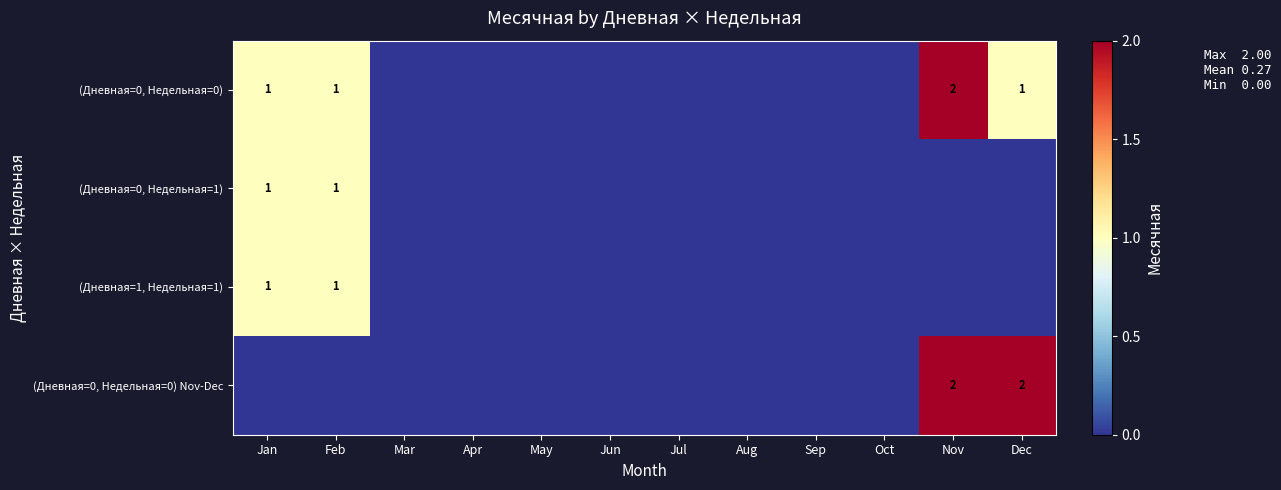

What is the sum of the (Дневная=0, Недельная=0) values at Nov and Dec?

3